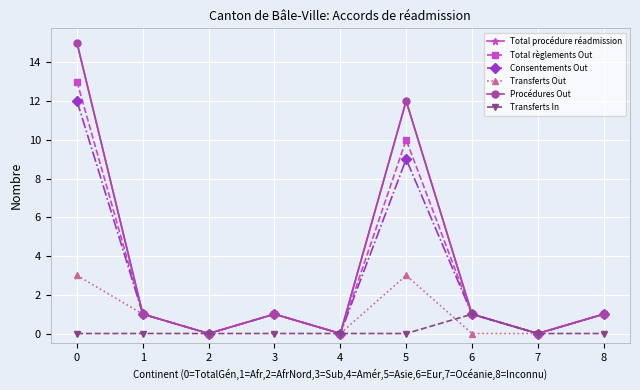

Reading left to right, list all the values displayed in this chart.

Total procédure réadmission: 15	1	0	1	0	12	1	0	1
Total règlements Out: 13	1	0	1	0	10	1	0	1
Consentements Out: 12	1	0	1	0	9	1	0	1
Transferts Out: 3	1	0	1	0	3	0	0	1
Procédures Out: 15	1	0	1	0	12	1	0	1
Transferts In: 0	0	0	0	0	0	1	0	0